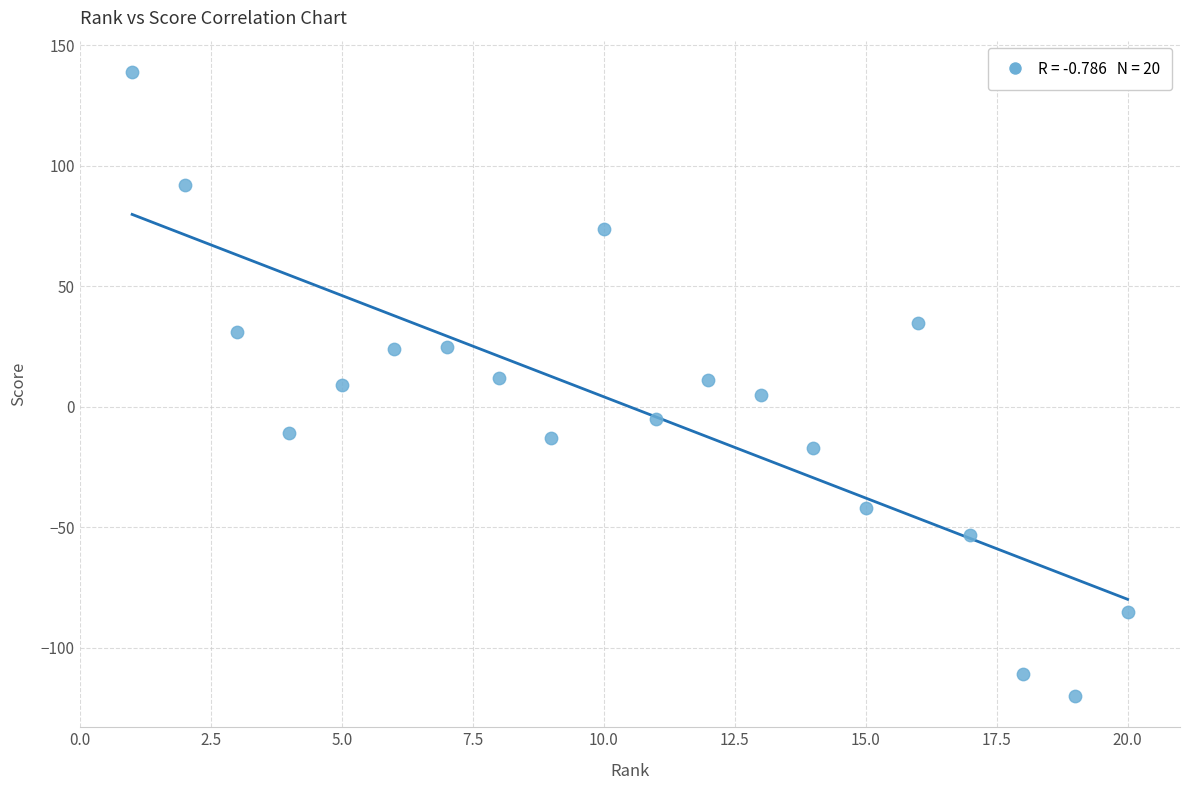

What is the range of Y values (max minus min)?

259